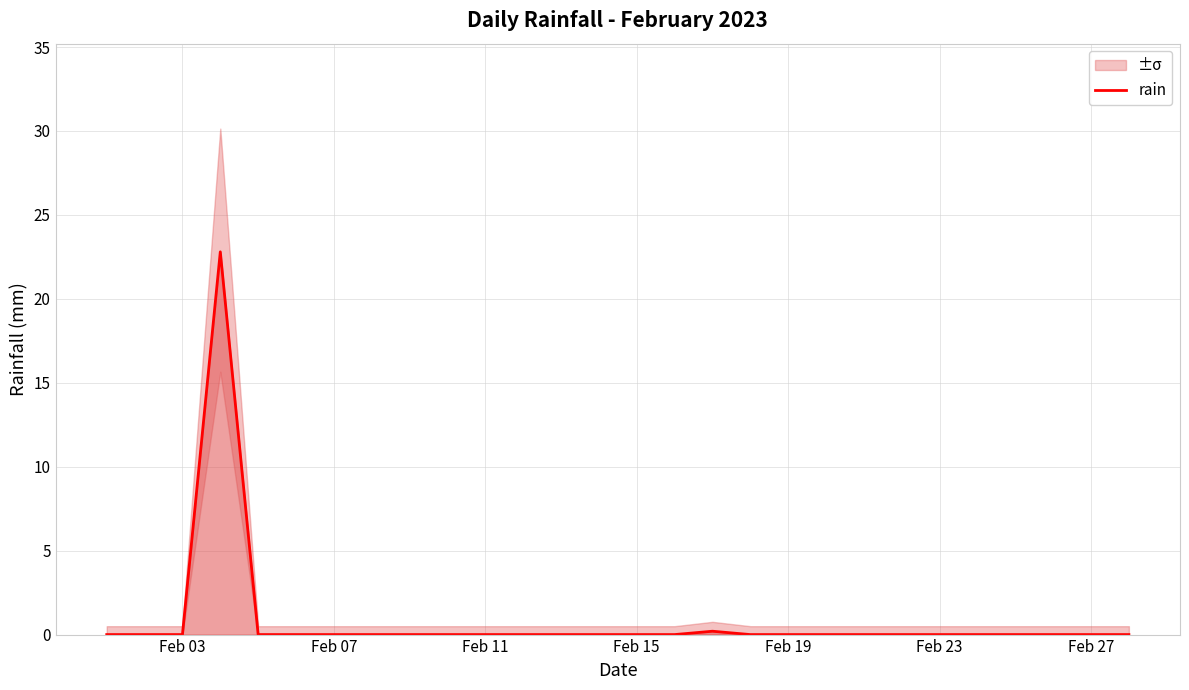

What is the highest value of the rain series?

22.8